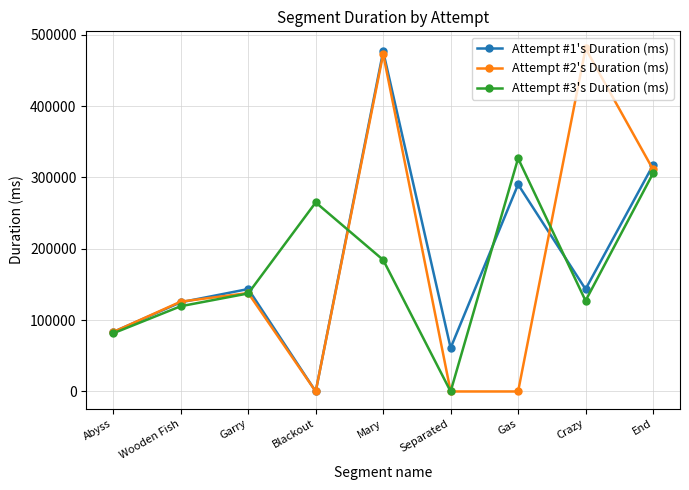

The value of Attempt #3's Duration (ms) at Crazy is 32355. True or false?

False